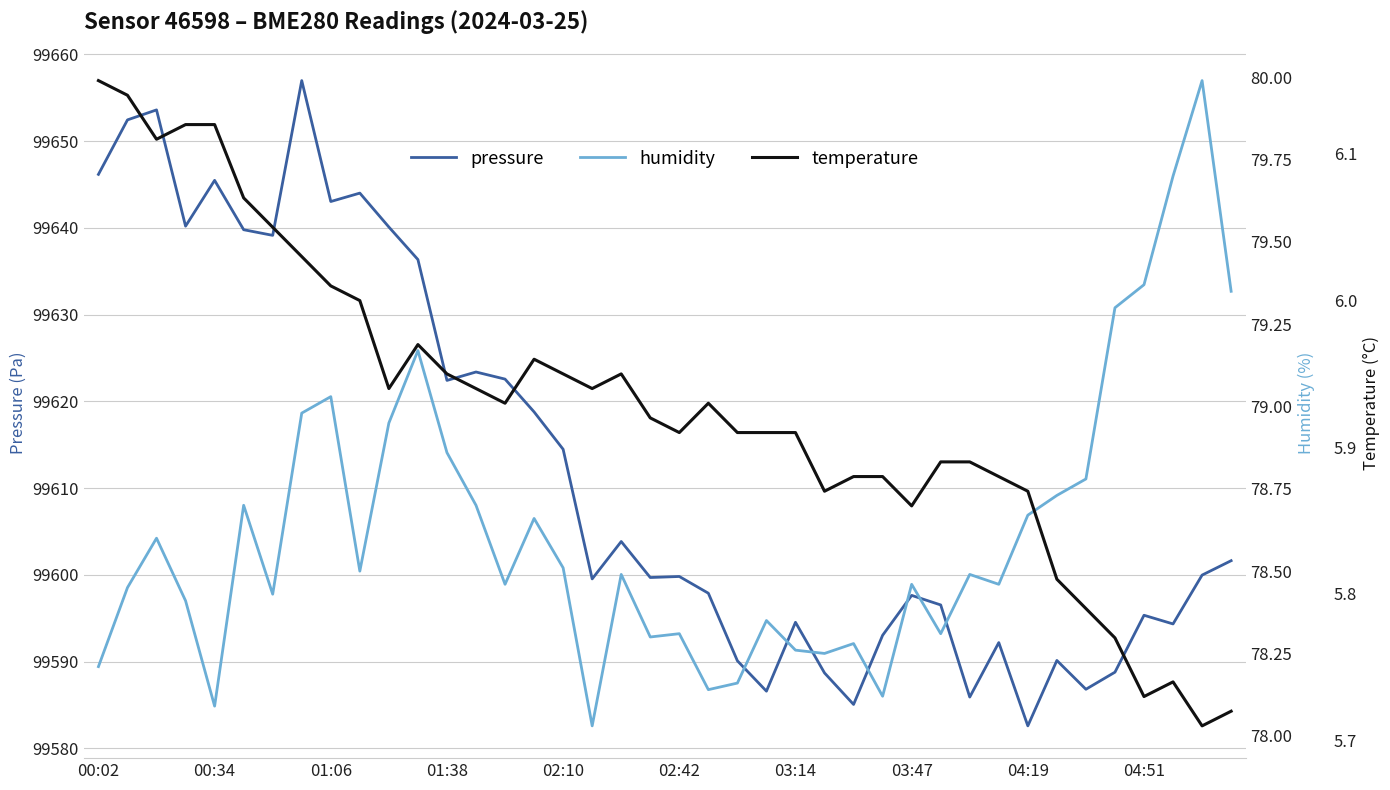

Reading left to right, list all the values displayed in this chart.

pressure: 99646.2	99652.4	99653.6	99640.2	99645.5	99639.8	99639.1	99657.0	99643.0	99644.0	99640.1	99636.3	99622.4	99623.4	99622.6	99618.8	99614.5	99599.5	99603.8	99599.7	99599.8	99597.9	99590.1	99586.6	99594.5	99588.7	99585.1	99593.0	99597.6	99596.5	99585.9	99592.2	99582.6	99590.1	99586.8	99588.8	99595.3	99594.3	99600.0	99601.6
humidity: 78.2	78.5	78.6	78.4	78.1	78.7	78.4	79.0	79.0	78.5	79.0	79.2	78.9	78.7	78.5	78.7	78.5	78.0	78.5	78.3	78.3	78.1	78.2	78.3	78.3	78.2	78.3	78.1	78.5	78.3	78.5	78.5	78.7	78.7	78.8	79.3	79.4	79.7	80.0	79.3
temperature: 6.2	6.1	6.1	6.1	6.1	6.1	6.0	6.0	6.0	6.0	5.9	6.0	6.0	5.9	5.9	6.0	6.0	5.9	6.0	5.9	5.9	5.9	5.9	5.9	5.9	5.9	5.9	5.9	5.9	5.9	5.9	5.9	5.9	5.8	5.8	5.8	5.7	5.7	5.7	5.7